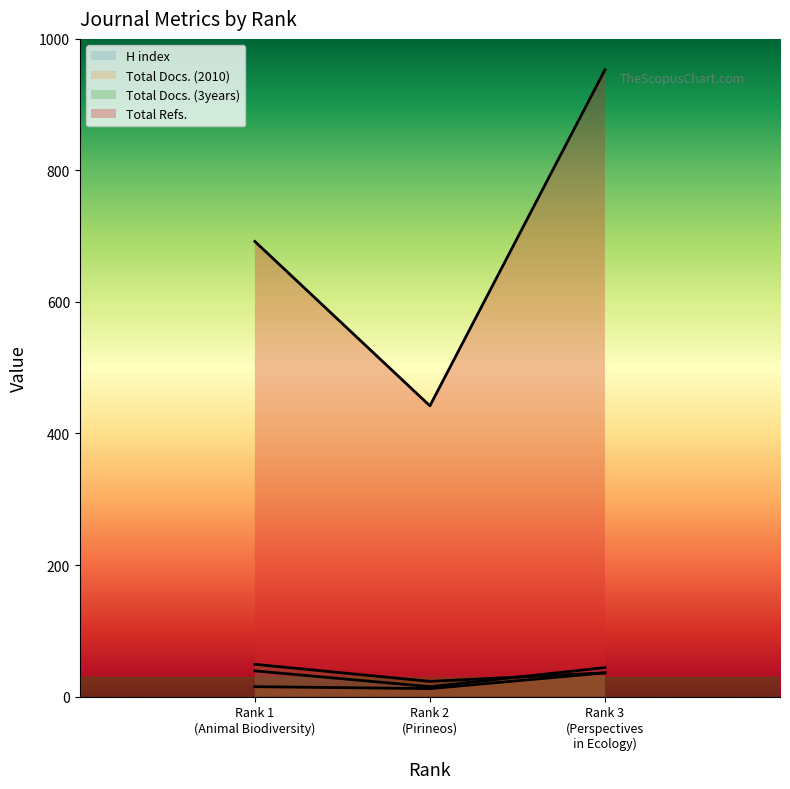

The Total Docs. (2010) series shows 12 at Rank 3 (Perspectives in Ecology). True or false?

False